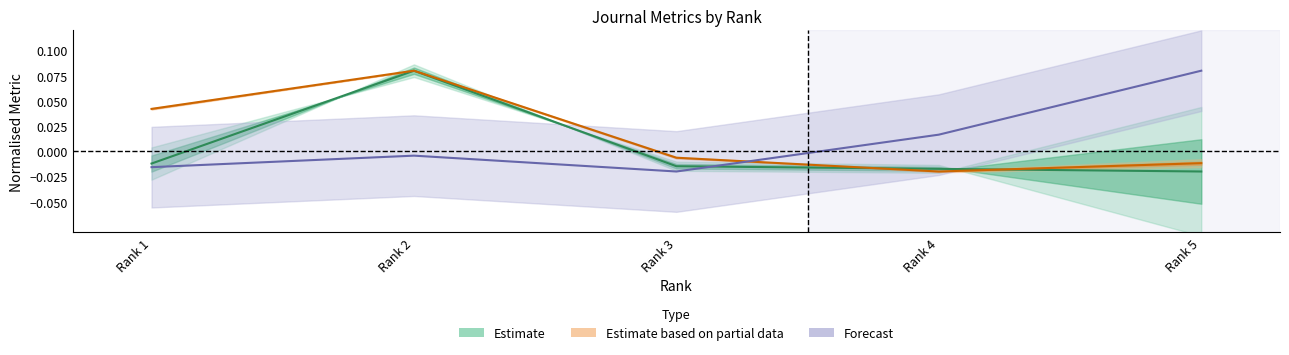

The value of Total Refs. at Rank 3 is -0.0. True or false?

False